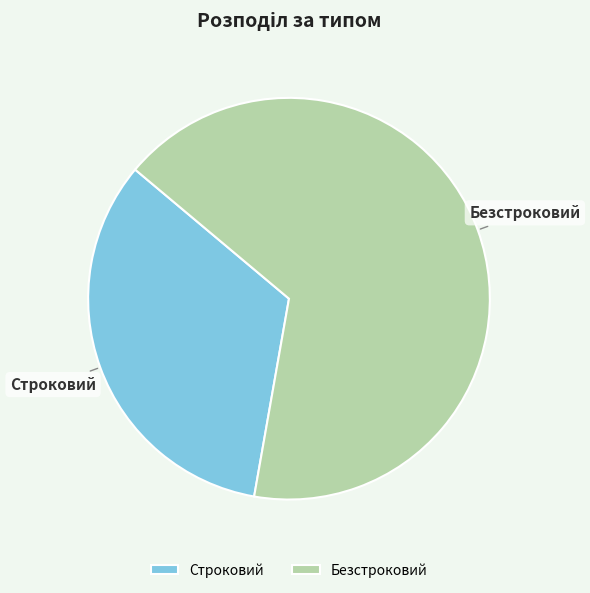

Count the number of slices in the pie.

2